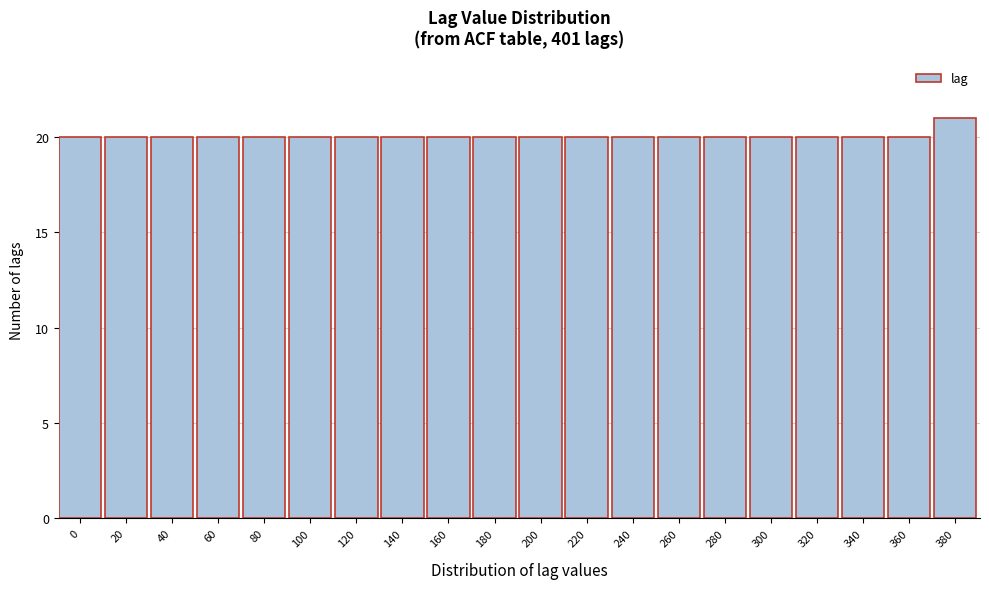

Reading right to left, extract all data points from this chart.

380=21	360=20	340=20	320=20	300=20	280=20	260=20	240=20	220=20	200=20	180=20	160=20	140=20	120=20	100=20	80=20	60=20	40=20	20=20	0=20